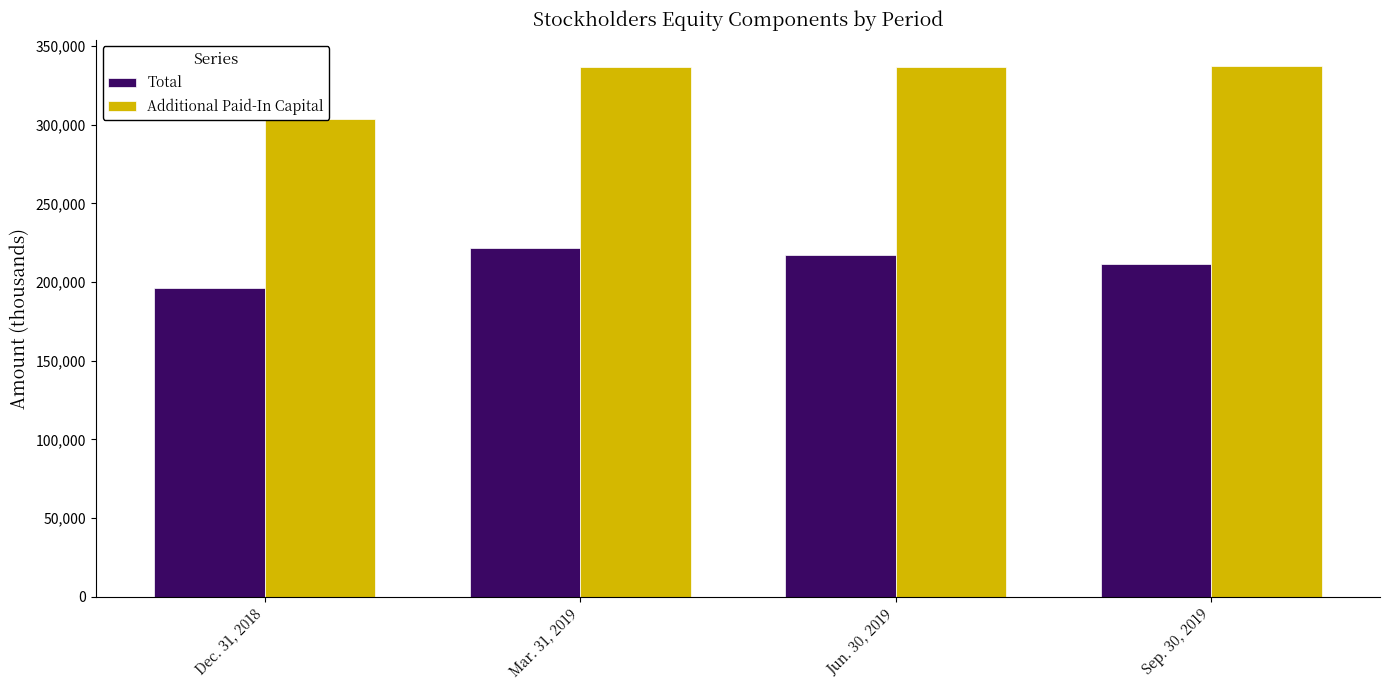

The value of Additional Paid-In Capital at Mar. 31, 2019 is 336455. True or false?

True